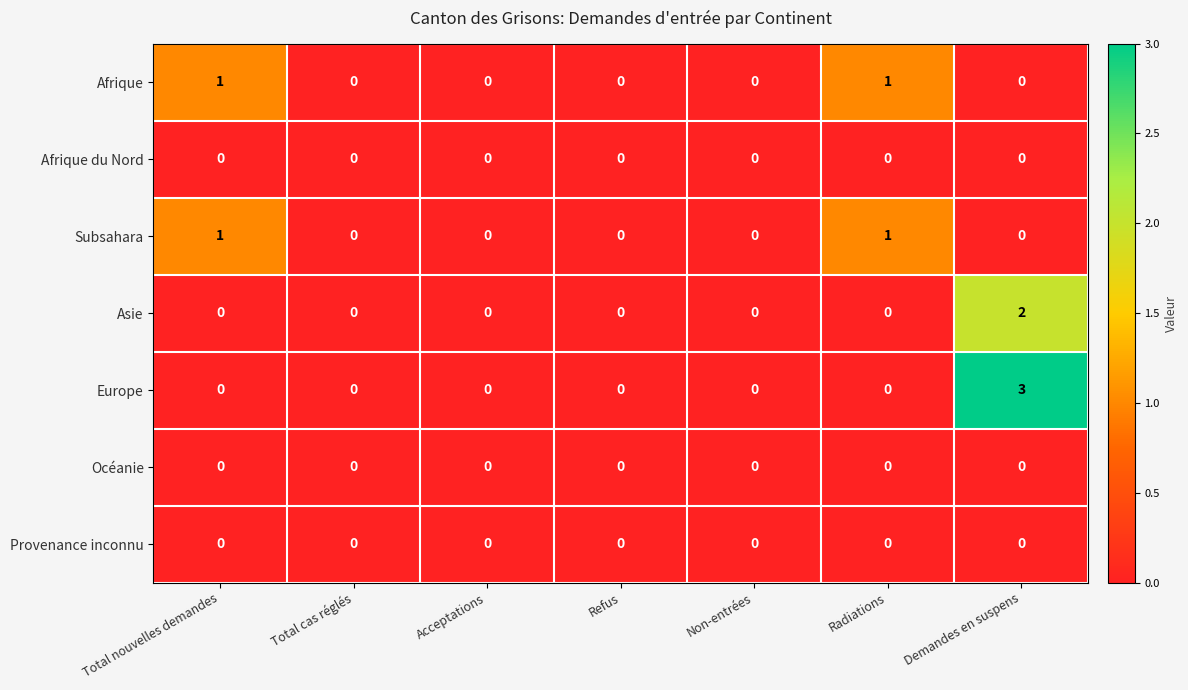

The value of Asie at Refus is -1. True or false?

False